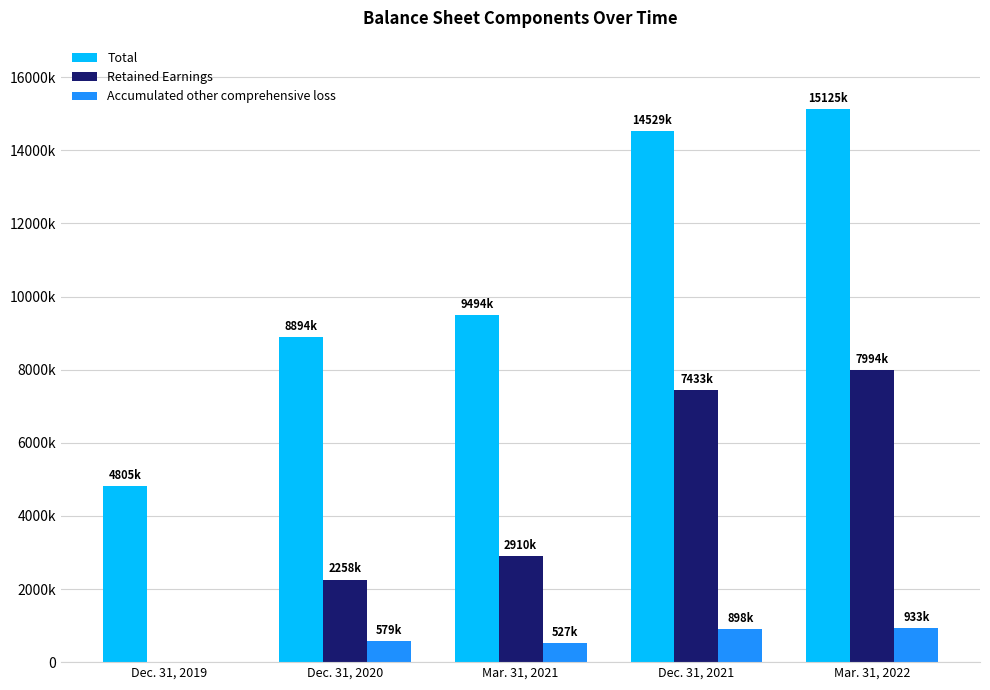

List the series in order of their overall mean, lowest first.

Accumulated other comprehensive loss, Retained Earnings, Total